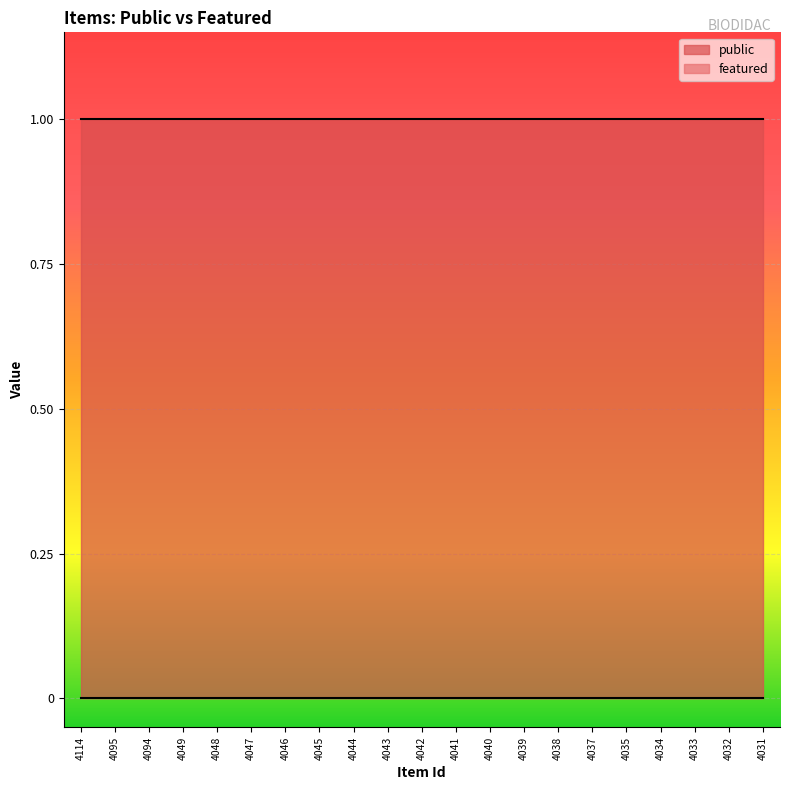

List the series in order of their peak value, lowest first.

featured, public